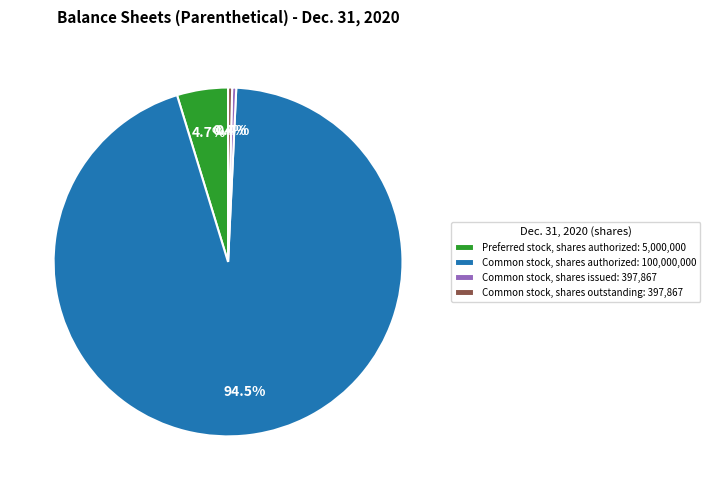

Does any single category account for the majority?

Yes